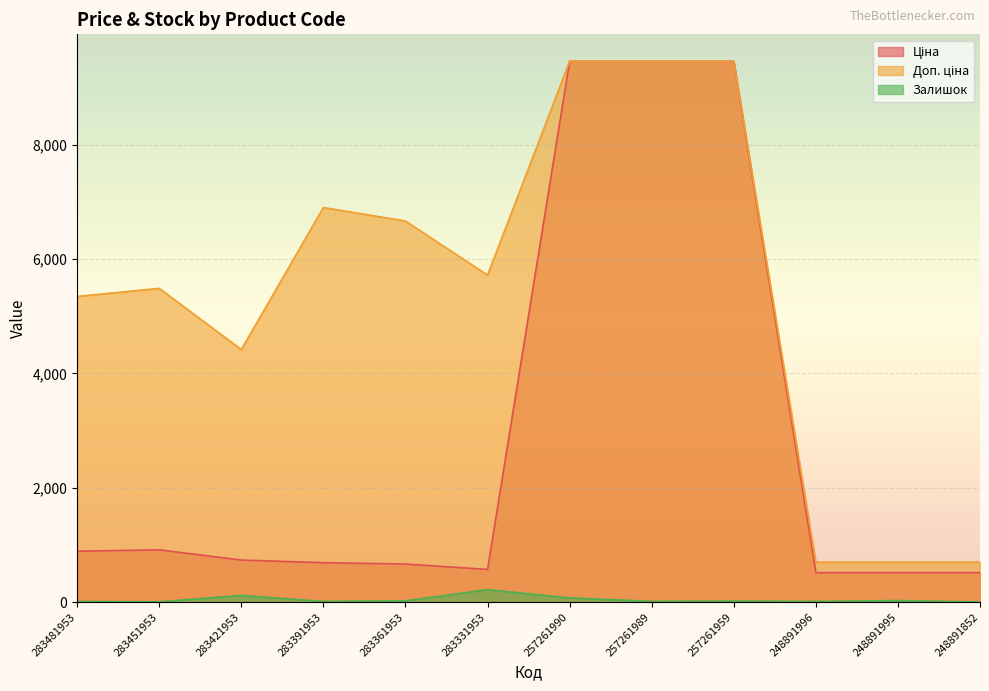

Which series changed the most between 283331953 and 248891995?

Доп. ціна